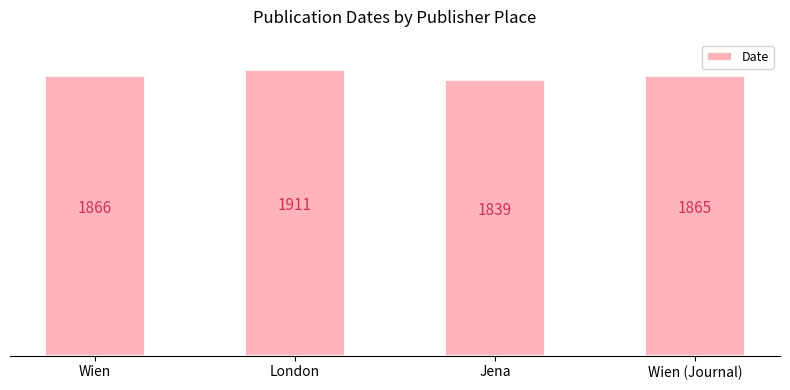

What is the change in value from London to Jena?

-72